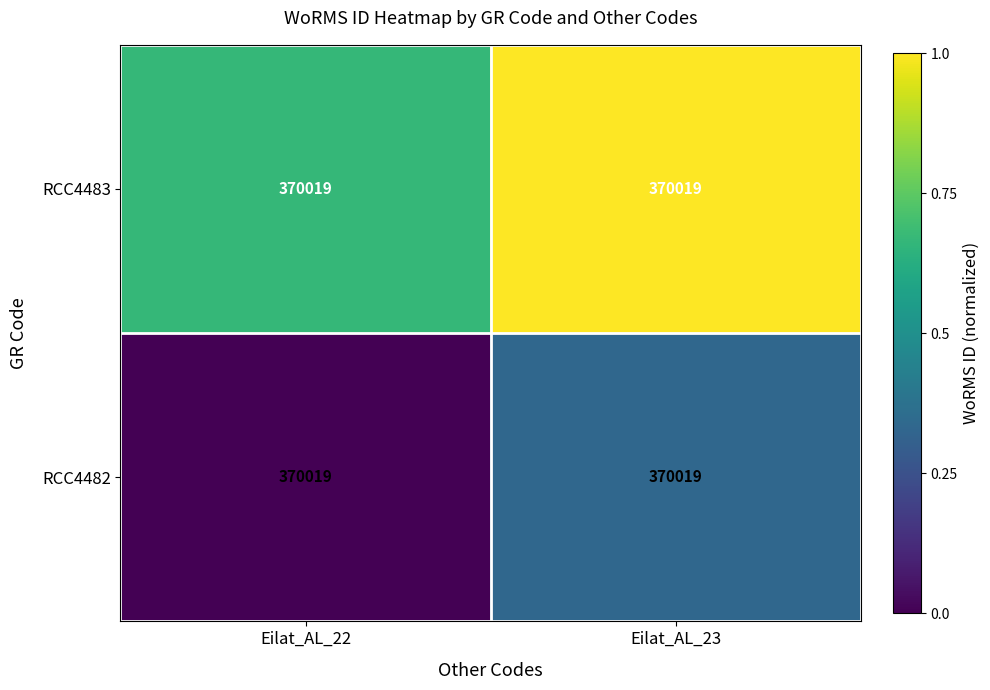

What is the spread (max minus min) of values at Eilat_AL_22?

0.7